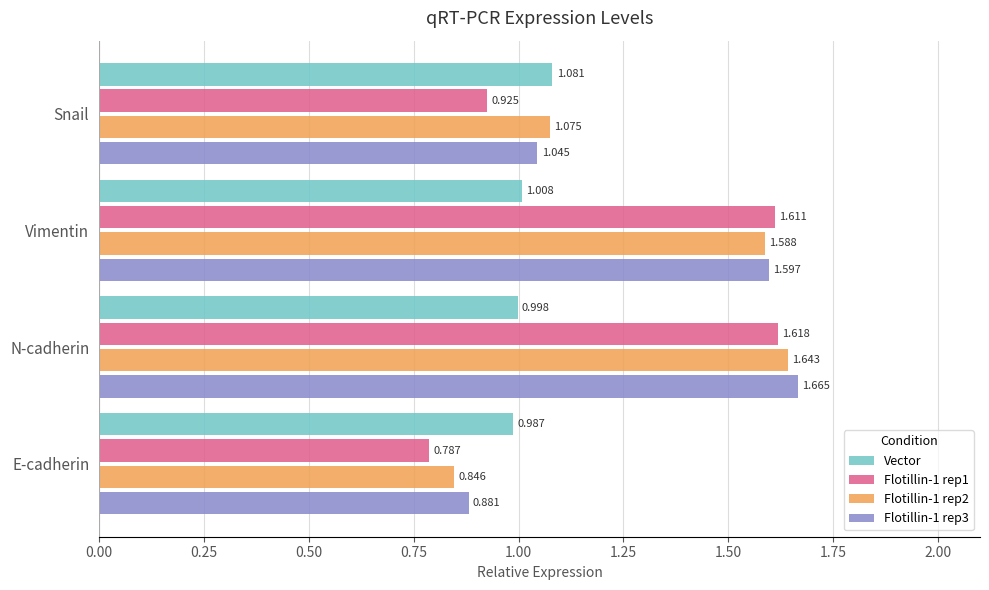

At which category is the sum across all series the highest?

N-cadherin